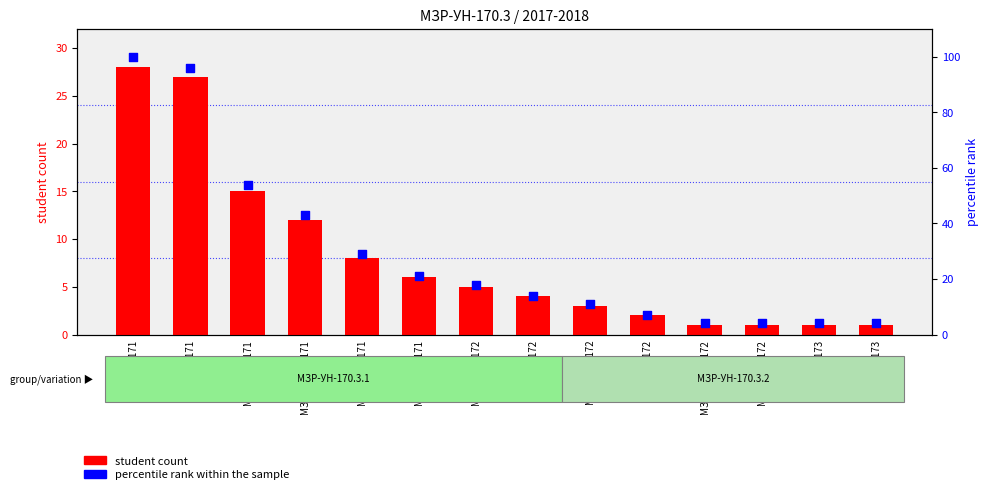

What are all the series names shown in the legend?

student count, percentile rank within the sample